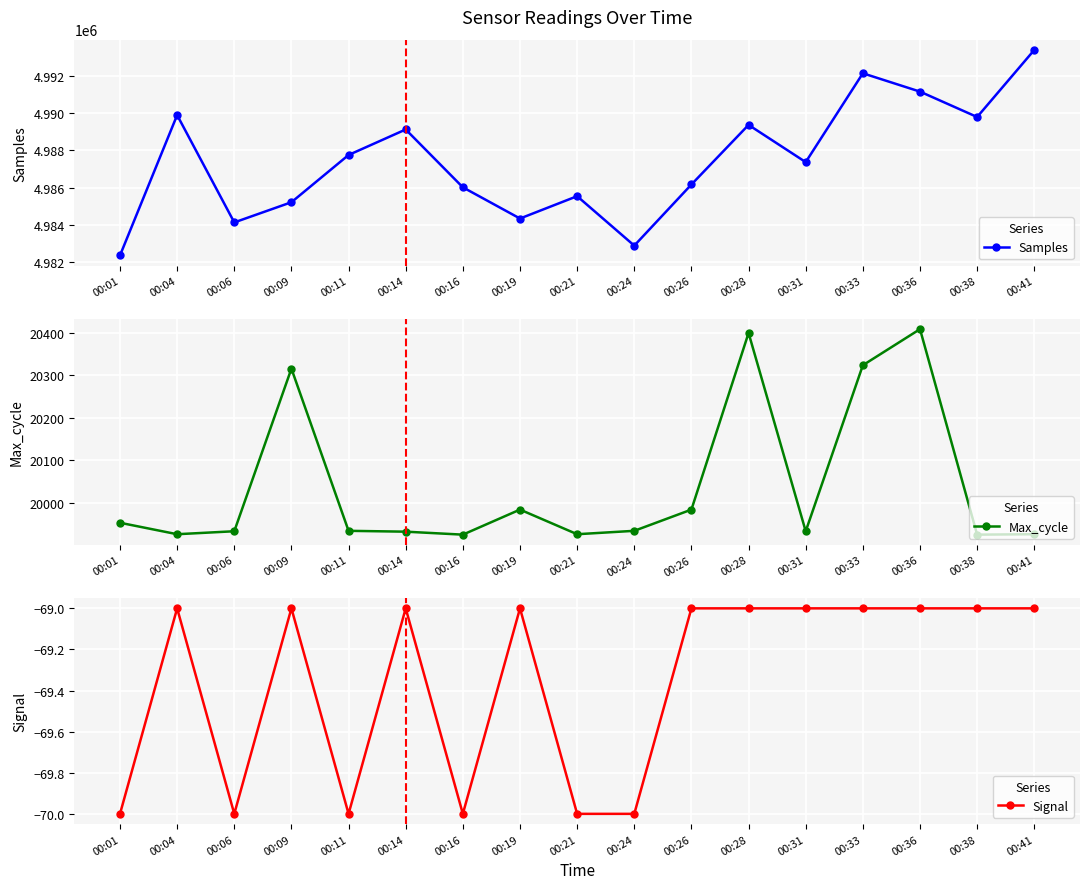

How many categories are shown in the chart?

17